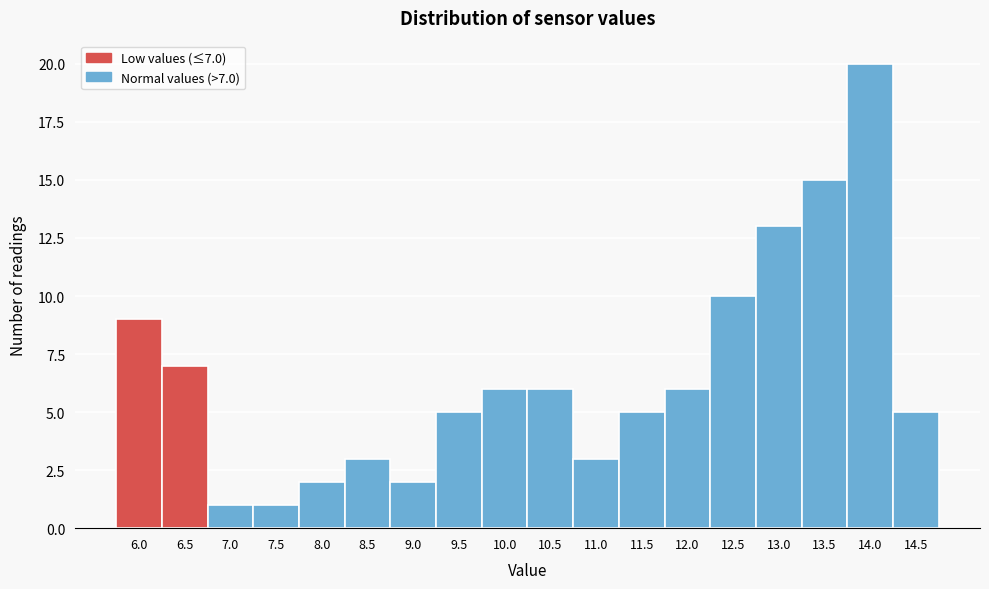

Reading left to right, what are all the values shown in this chart?

6.0=9	6.5=7	7.0=1	7.5=1	8.0=2	8.5=3	9.0=2	9.5=5	10.0=6	10.5=6	11.0=3	11.5=5	12.0=6	12.5=10	13.0=13	13.5=15	14.0=20	14.5=5